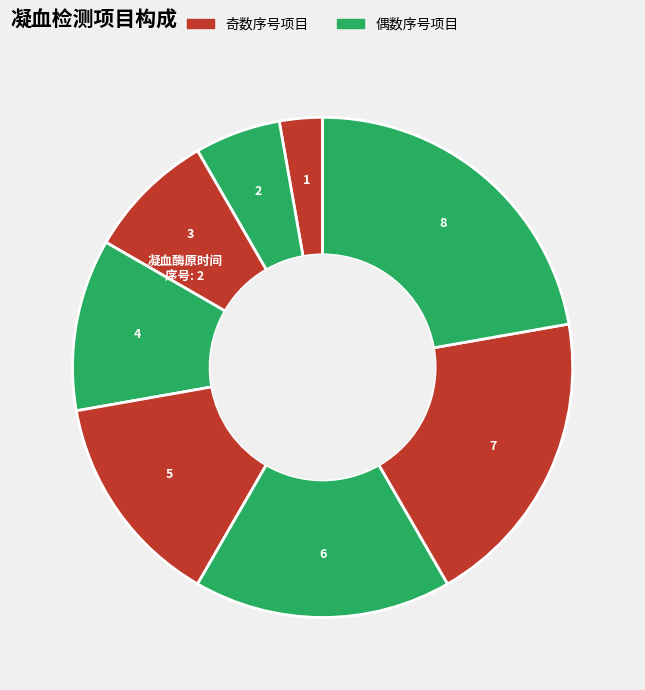

Is there any slice that represents more than half of the pie?

No